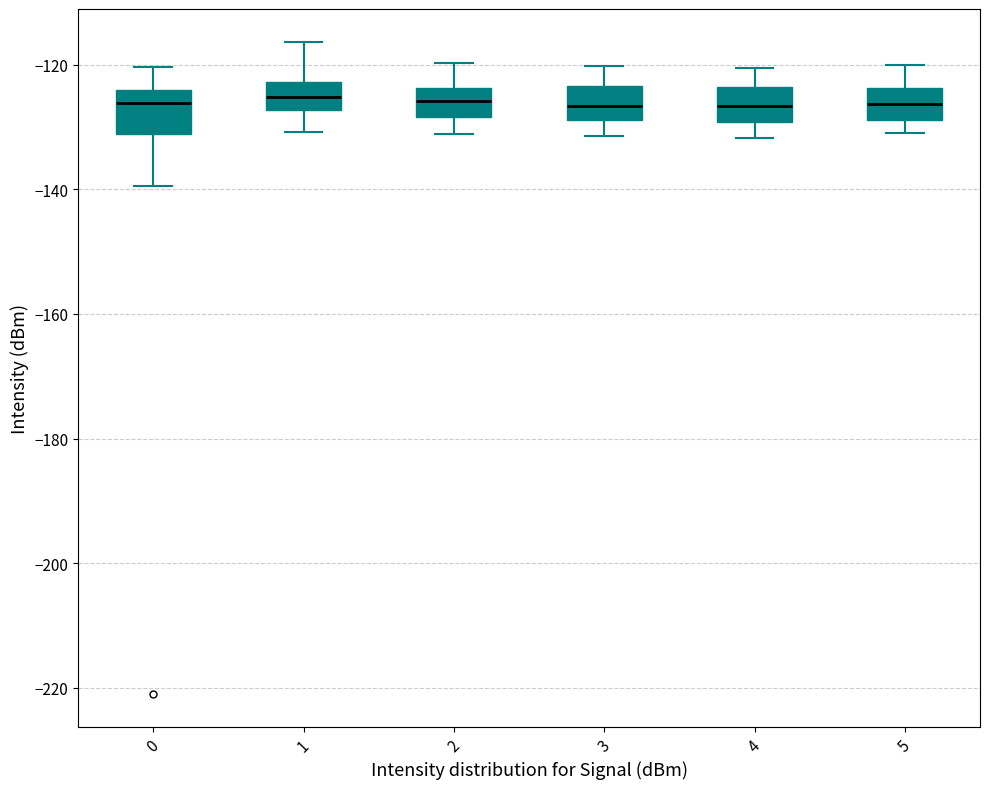

Reading left to right, read every box against the y-axis: the position of its median line, the range the box covers, and the ends of its whiskers. The values are not printed on the chart, so give them approximately, as read against the axis.

0: median -126, box -132 to -124, whiskers -140 to -120
1: median -126, box -128 to -122, whiskers -130 to -116
2: median -126, box -128 to -124, whiskers -132 to -120
3: median -126, box -128 to -124, whiskers -132 to -120
4: median -126, box -130 to -124, whiskers -132 to -120
5: median -126, box -128 to -124, whiskers -130 to -120